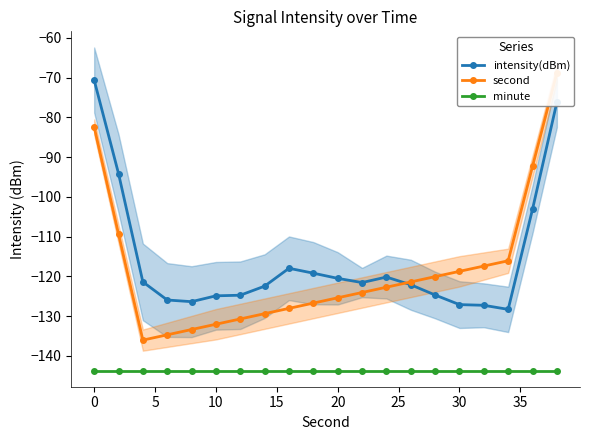

At how many categories does at least one series exceed -115?

4